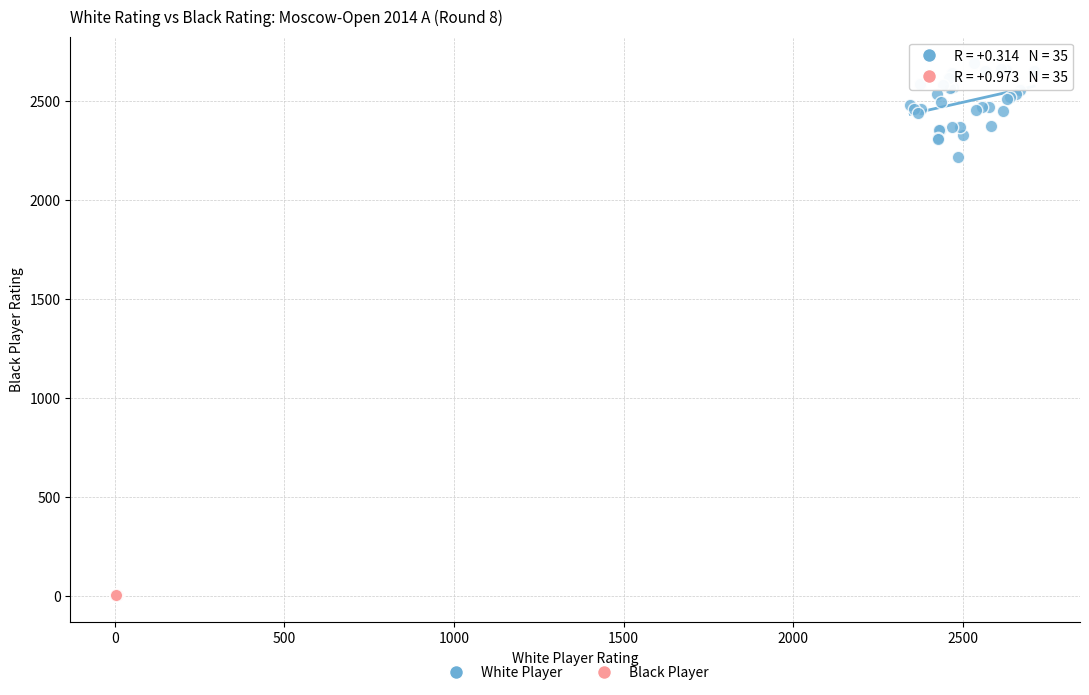

Which series has the largest Y range (max minus min)?

White Player